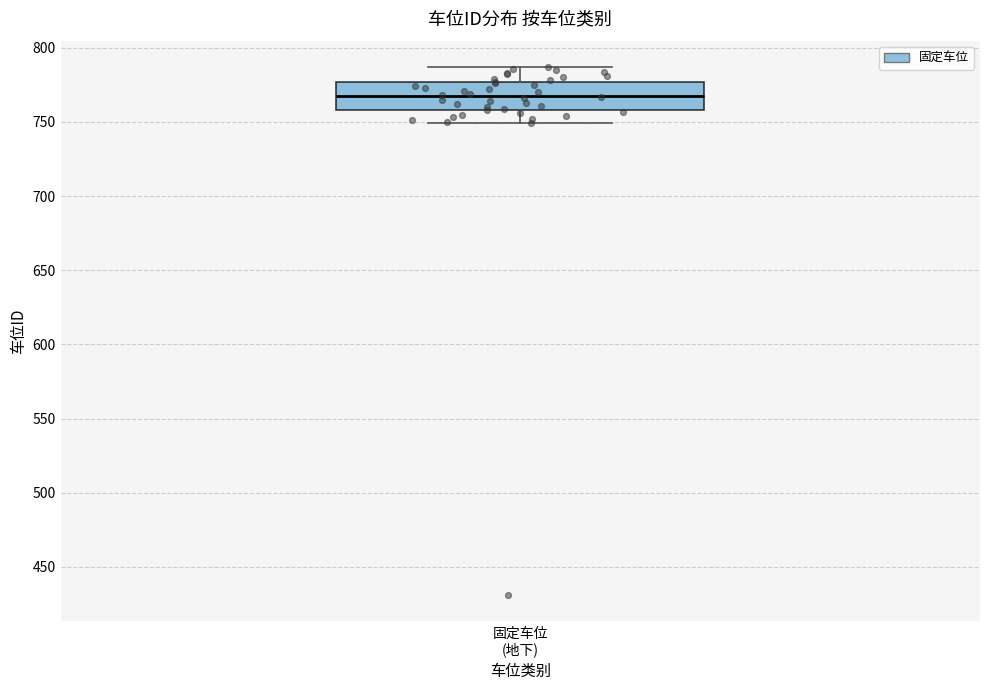

Where does the upper whisker of the box for 固定车位 (地下) end on the y-axis? The values are not printed on the chart, so give them approximately, as read against the axis.

785